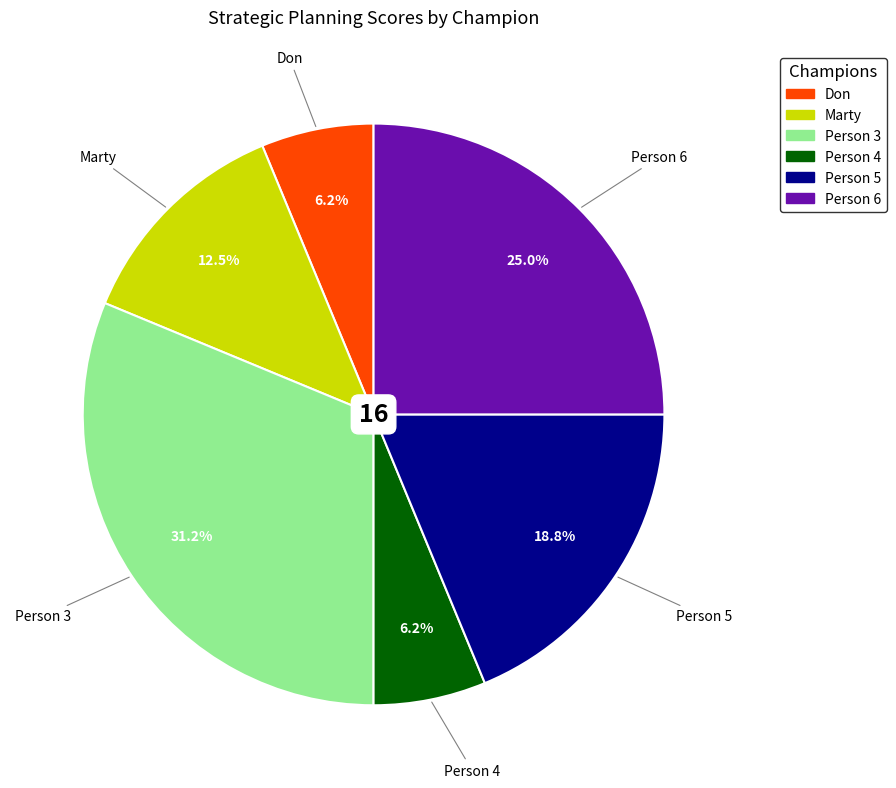

Which slice is the largest?

Person 3